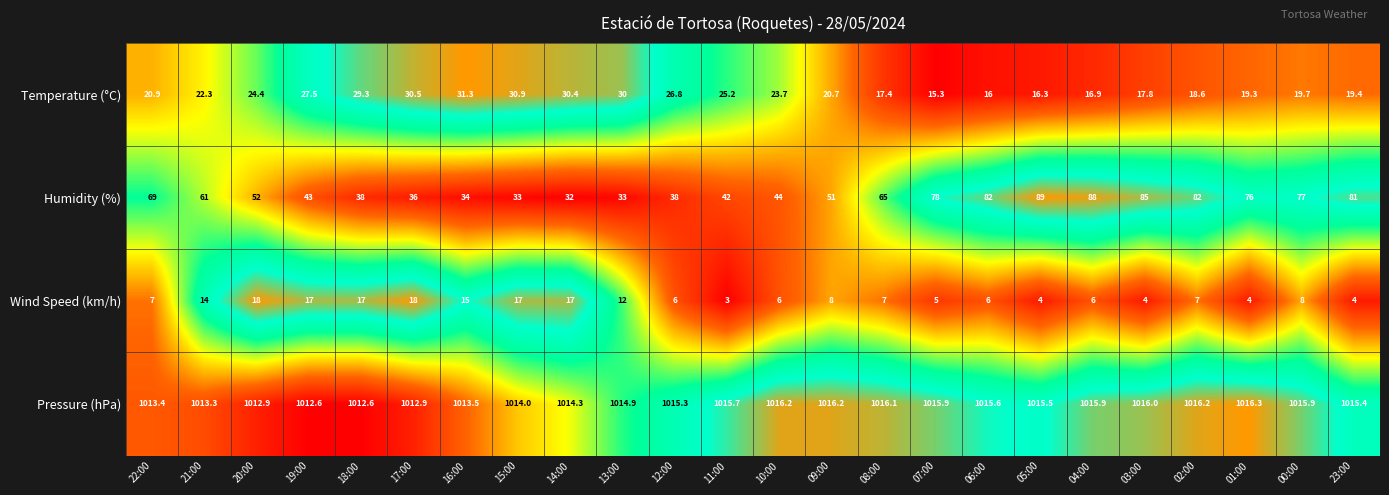

How many values in the Wind Speed (km/h) series are below 7?

10